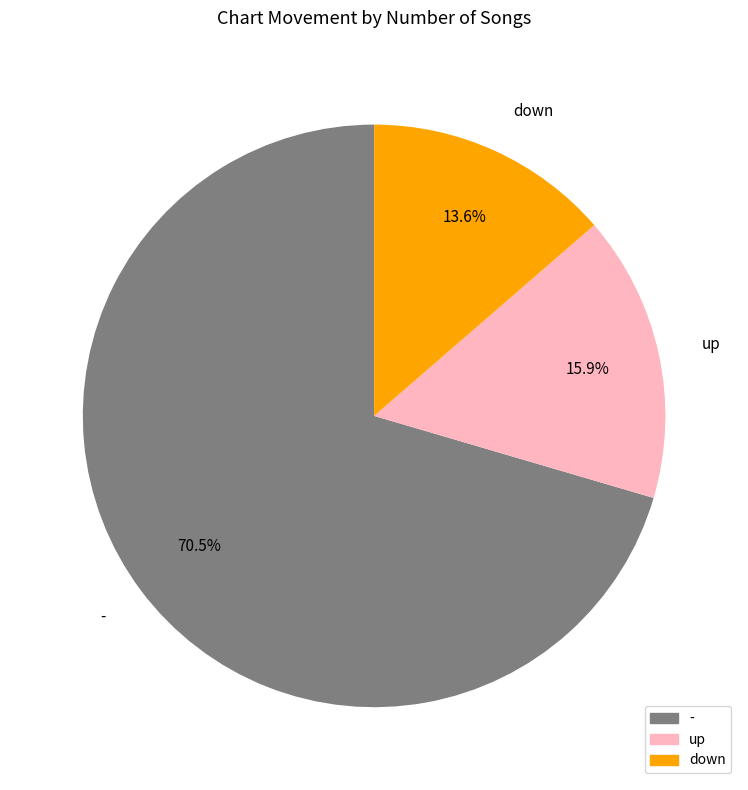

The down slice represents 14% of the pie. True or false?

True